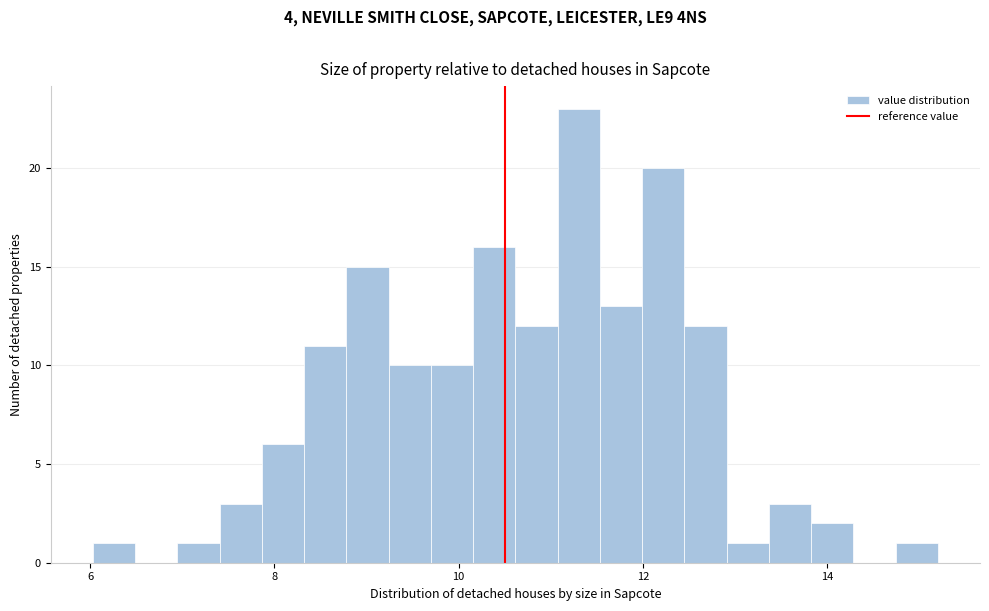

Read against the x-axis, roughly where is the centre of the tallest bar?

11.4